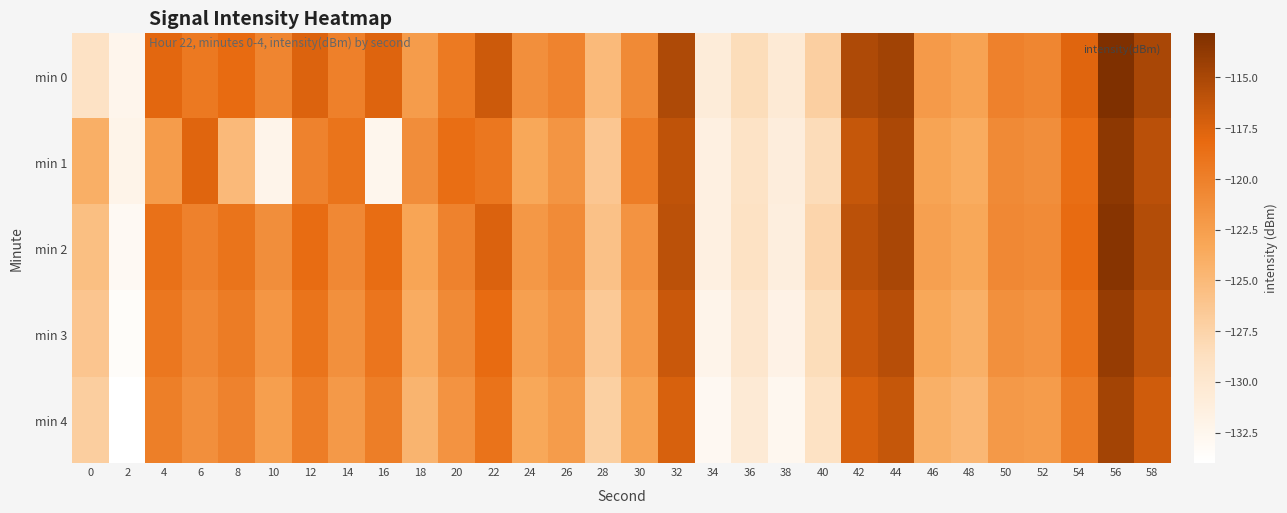

Which label corresponds to the largest value in the chart?

56